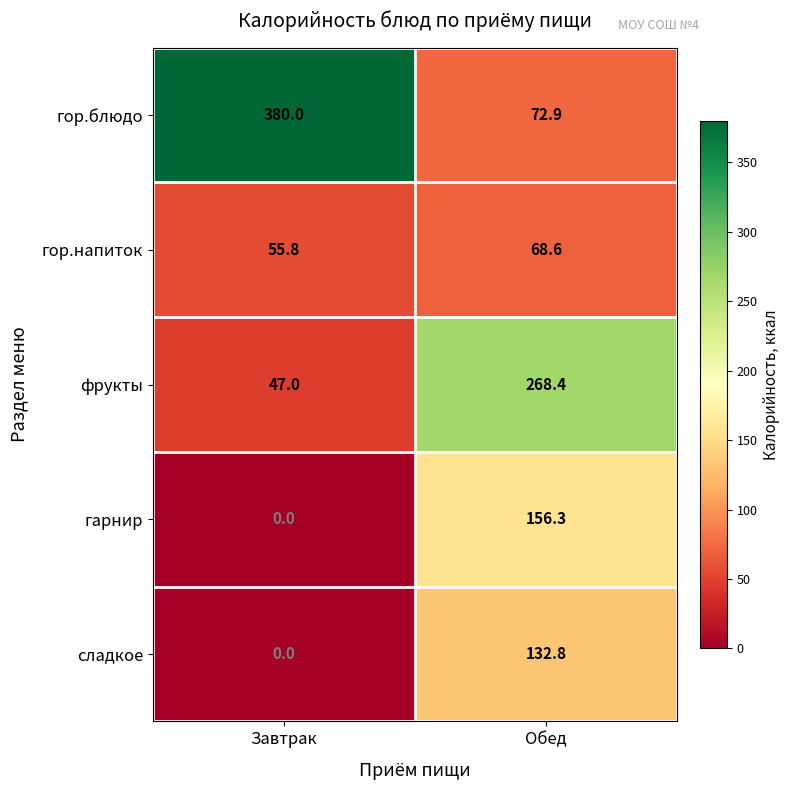

What is the difference between the maximum and minimum values in the фрукты series?

221.4